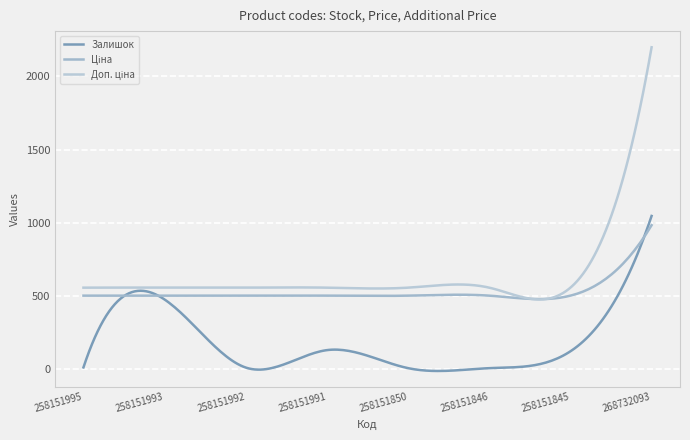

Does the chart display data point markers on the line(s)?

No